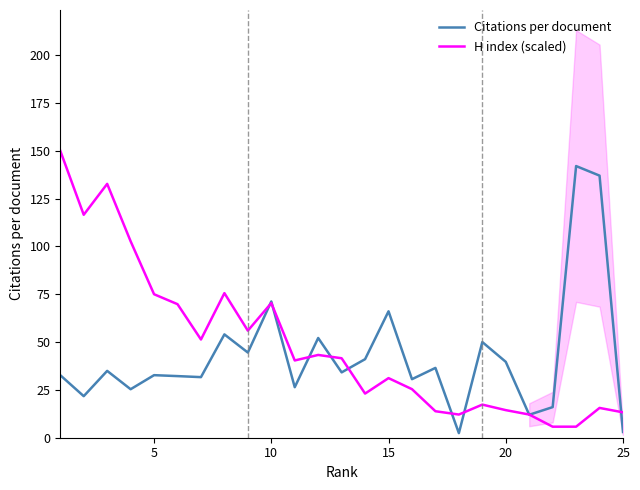

What is the maximum value shown in the chart?

150.0